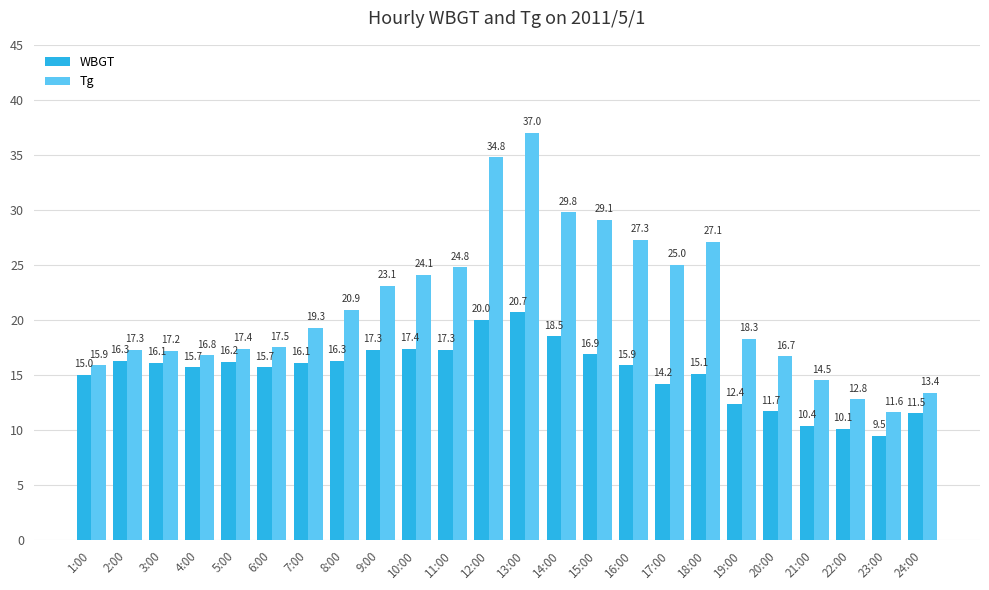

What position from the right is 12:00?

13